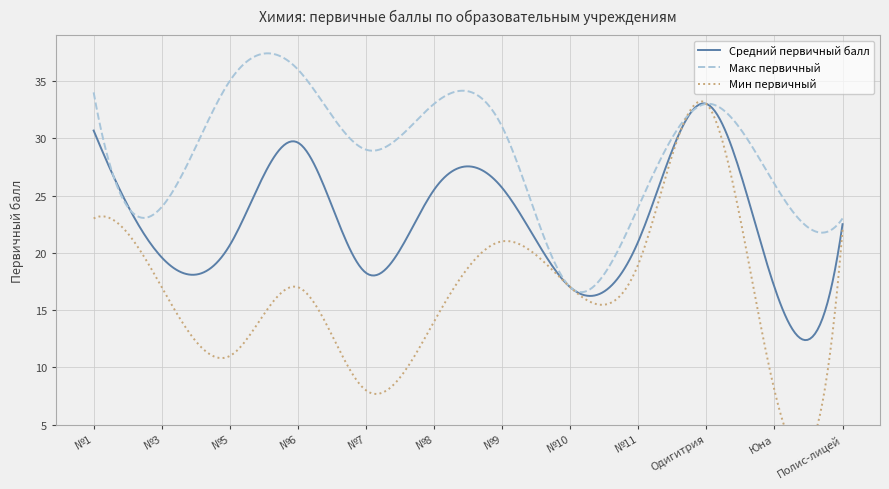

True or false: Средний первичный балл and Мин первичный intersect in this chart.

False